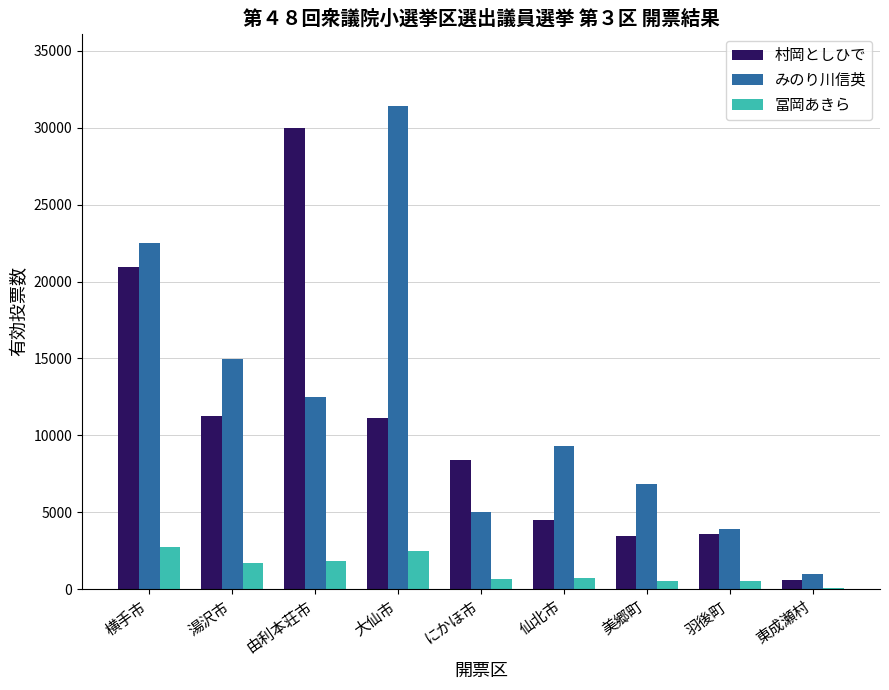

How many series are shown in this chart?

3